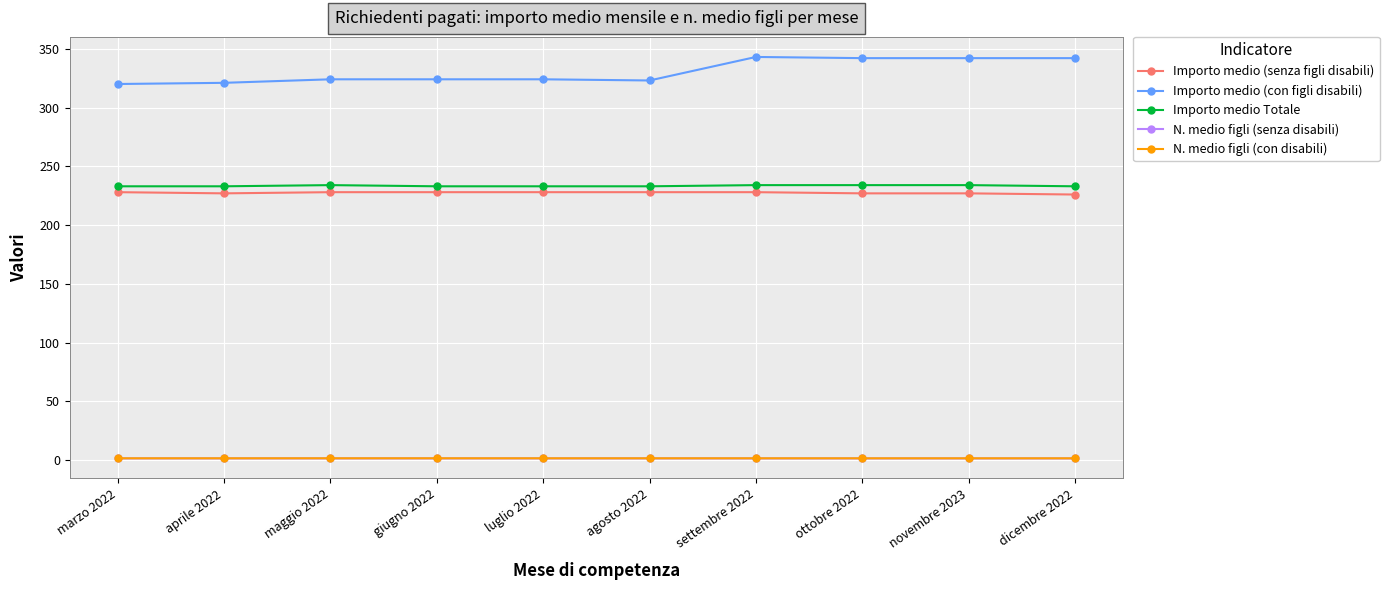

What is the sum of all Importo medio (senza figli disabili) values?

2275.0